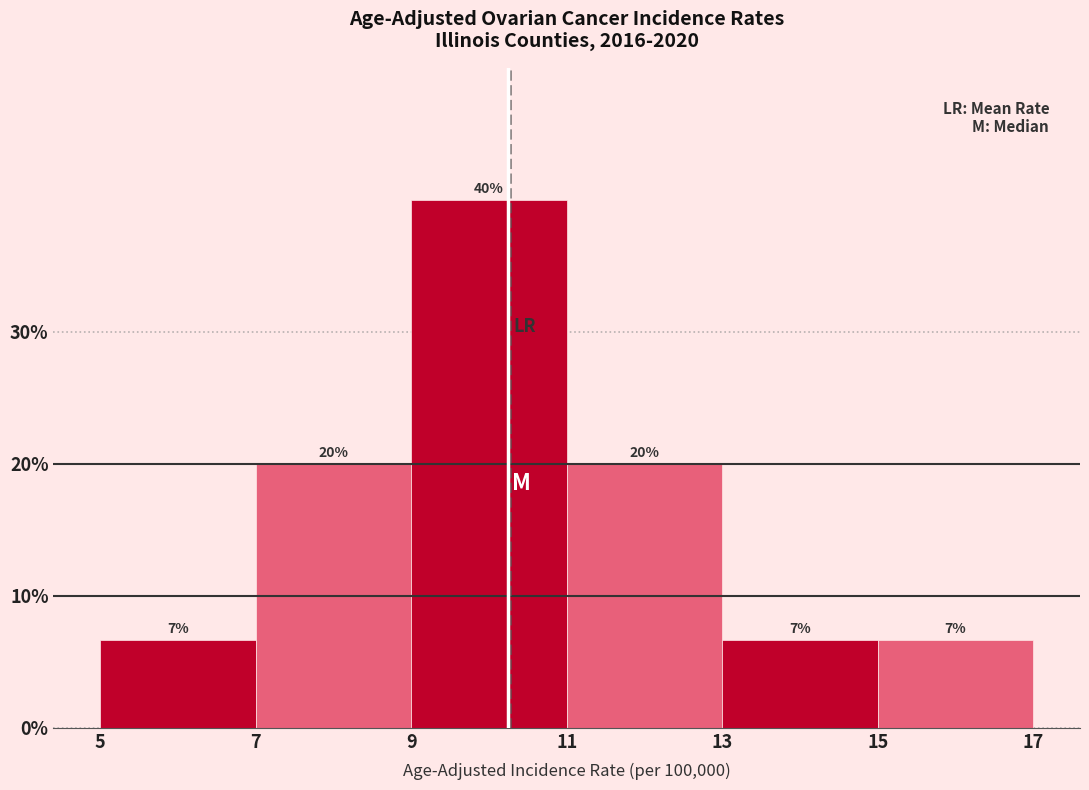

Over which range of the x-axis is the bar tallest?

9 to 11